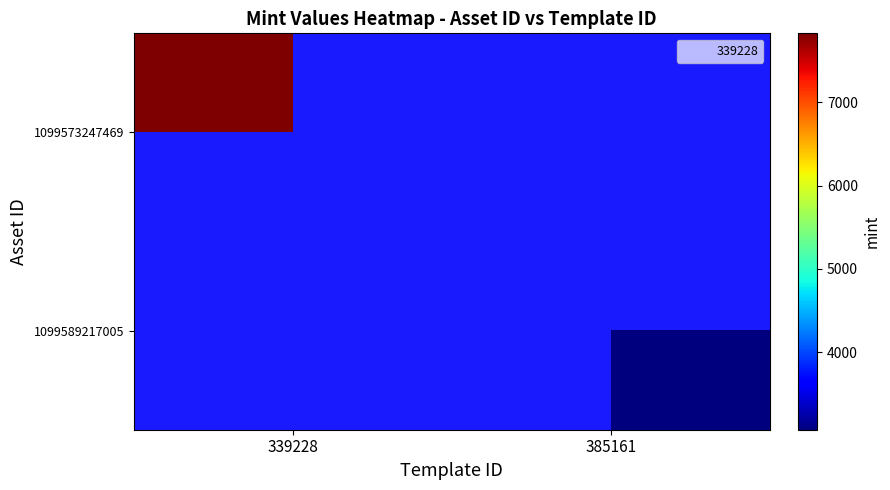

List the series in order of their peak value, lowest first.

1099573247469, 1099589217005